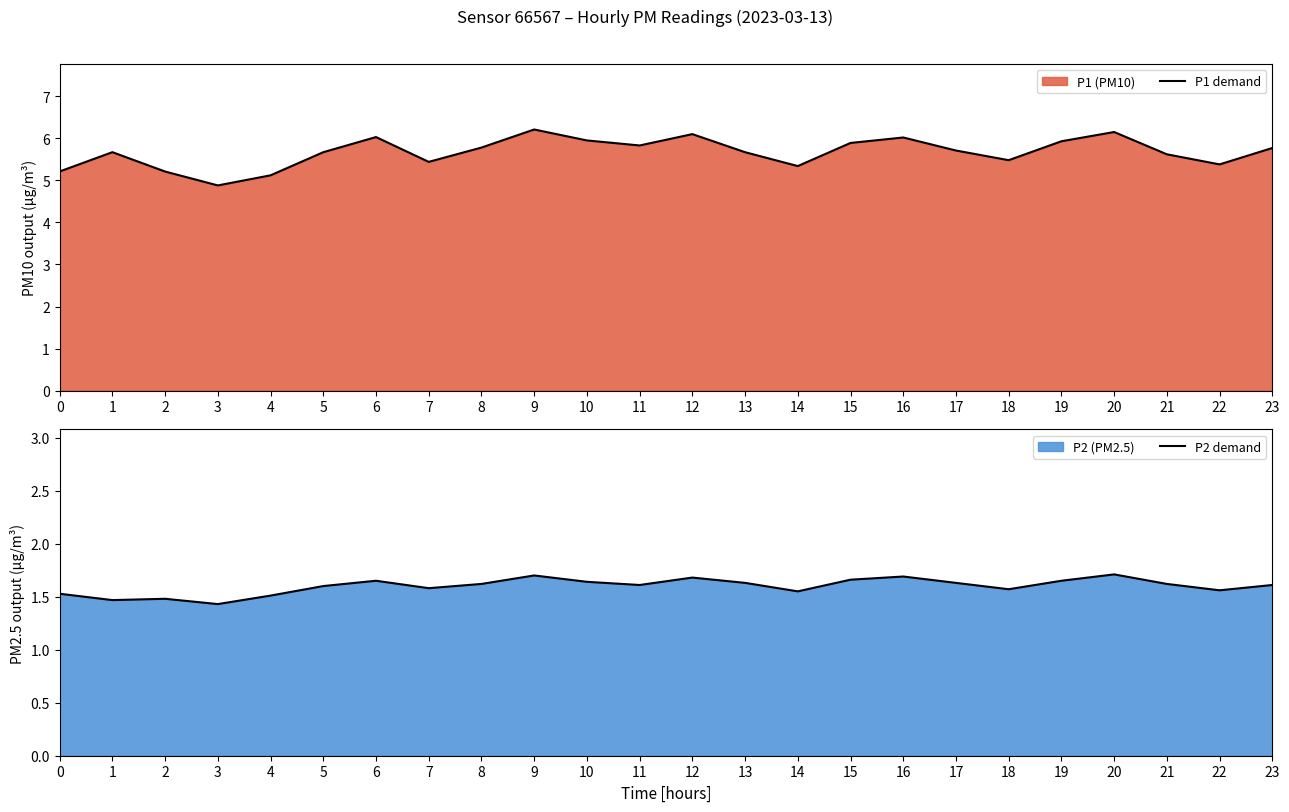

True or false: P2 demand and P1 demand intersect in this chart.

False